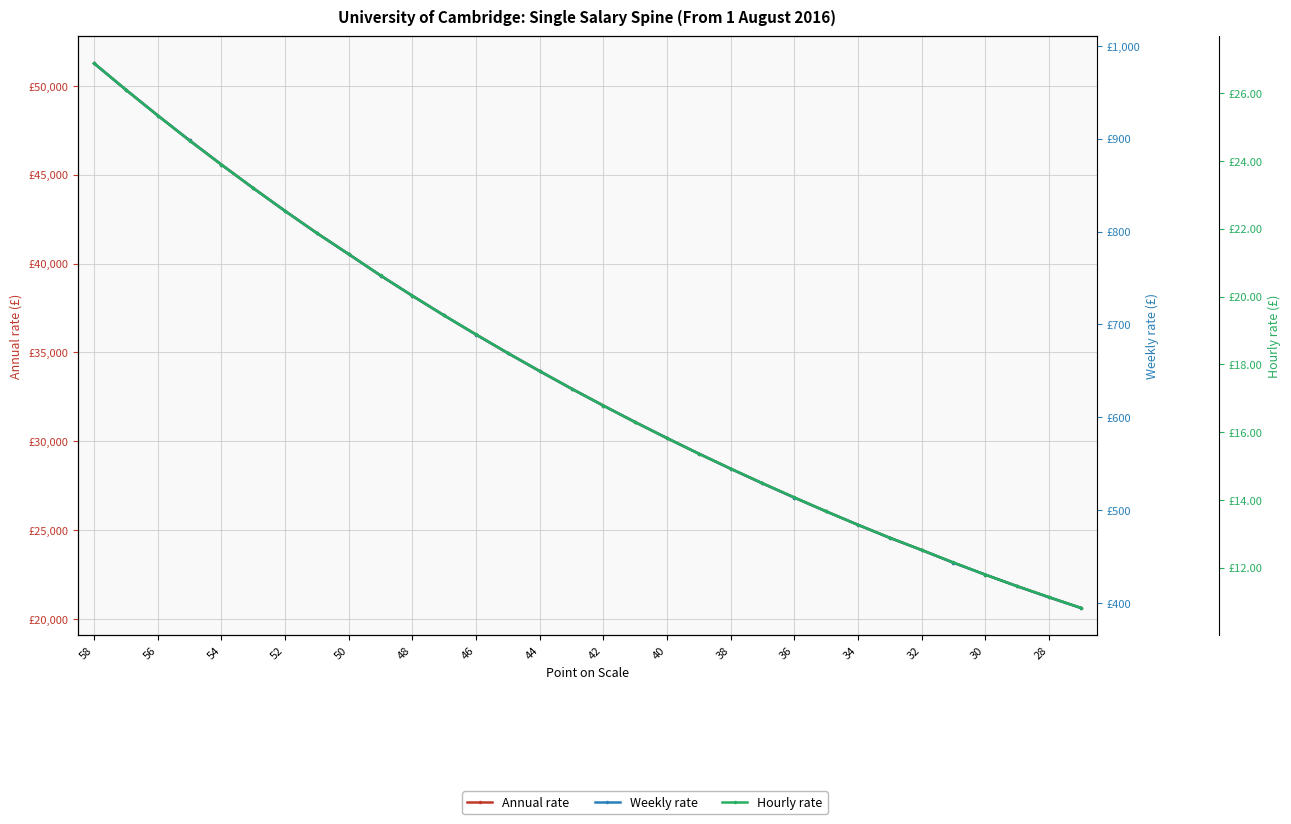

How many categories are shown in the chart?

32